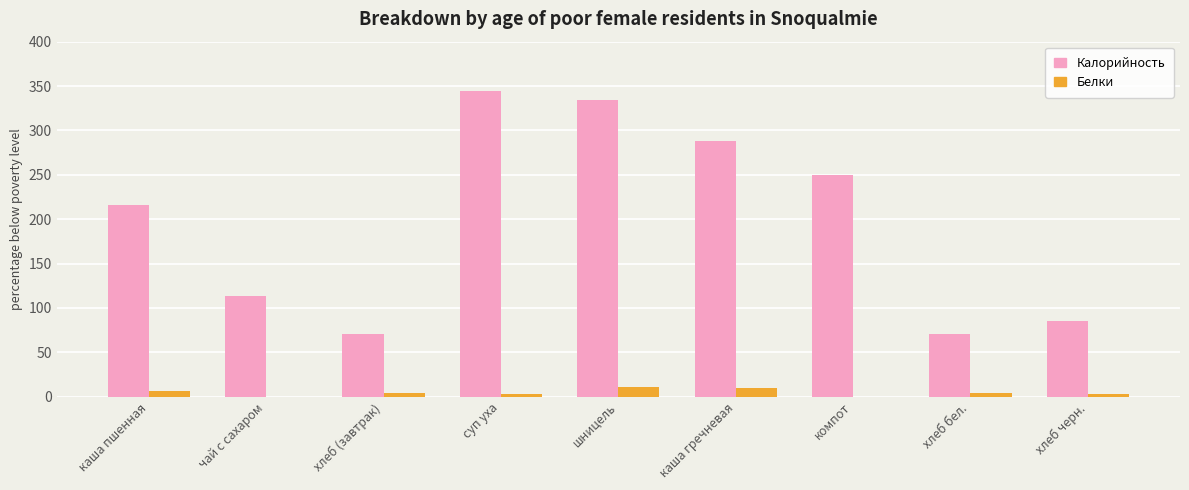

What is the total value across all series at чай с сахаром?

114